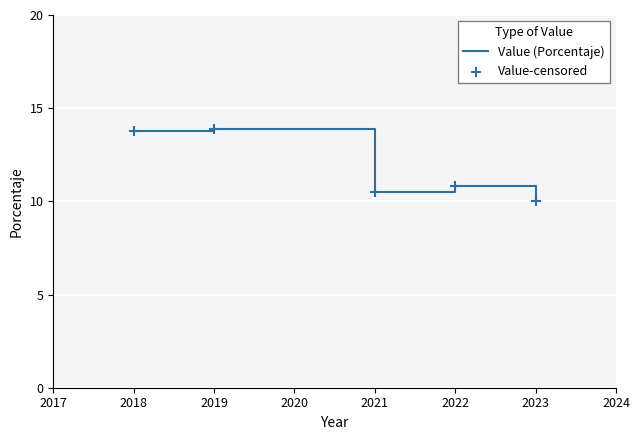

What is the change in value from 2019 to 2021?

-3.4